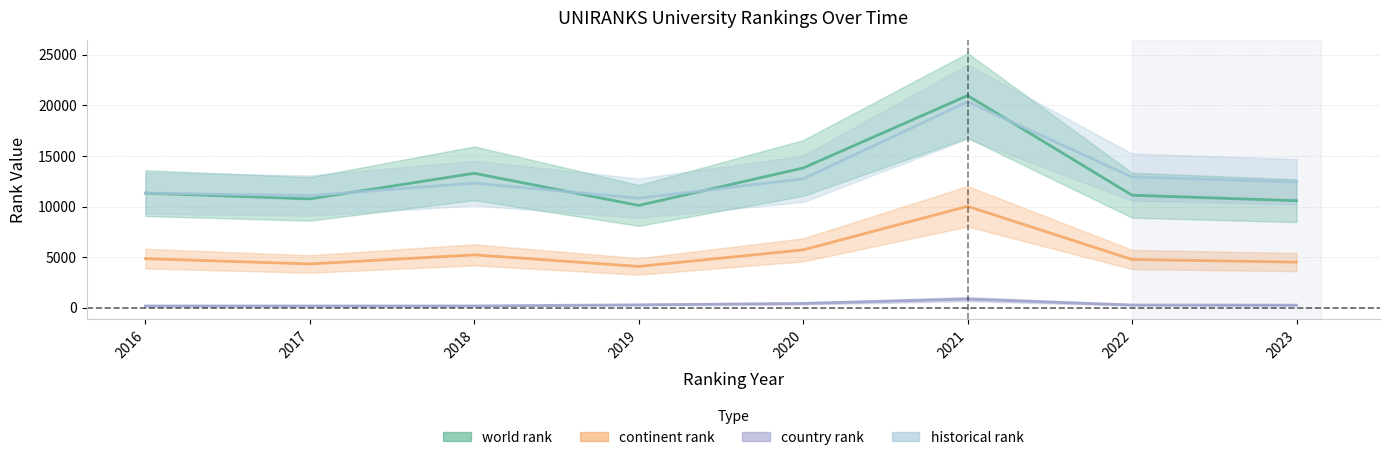

What is the approximate value of historical rank at 2022?

12913.0